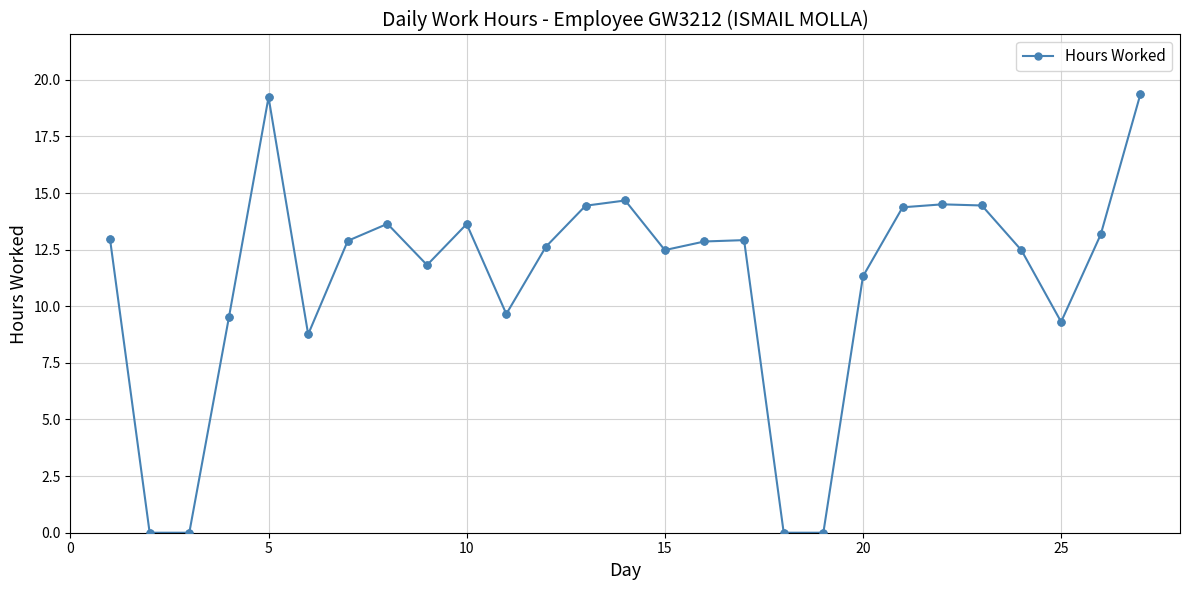

What is the greatest value displayed?

19.4